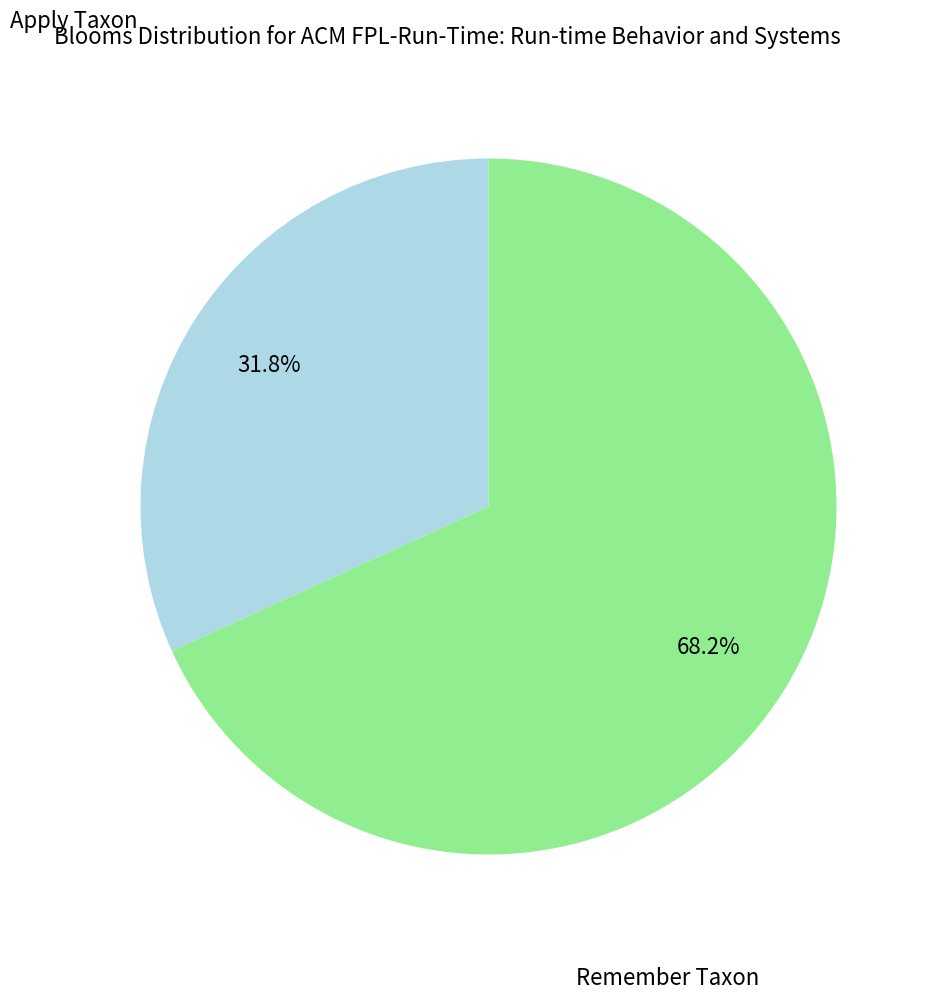

What is the largest slice in the pie chart?

Remember Taxon